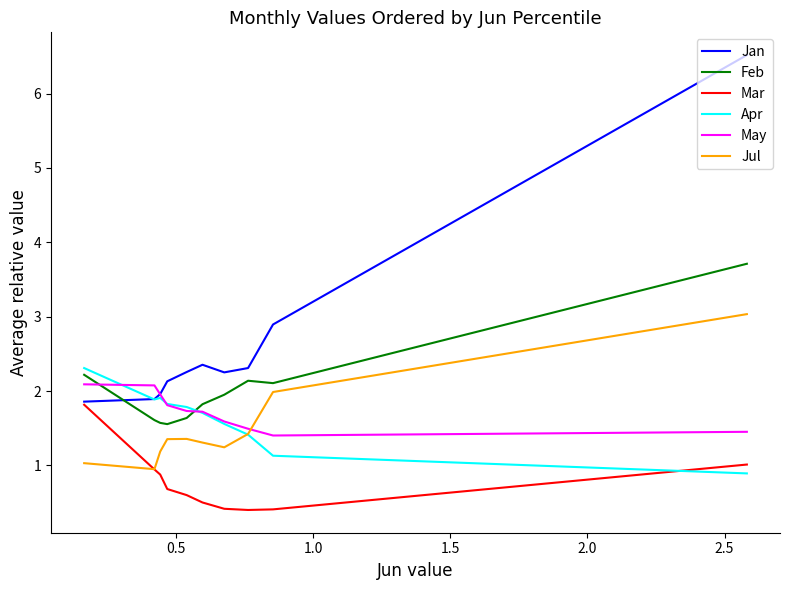

Is it true that Mar equals 0.1 at 2.0?

False